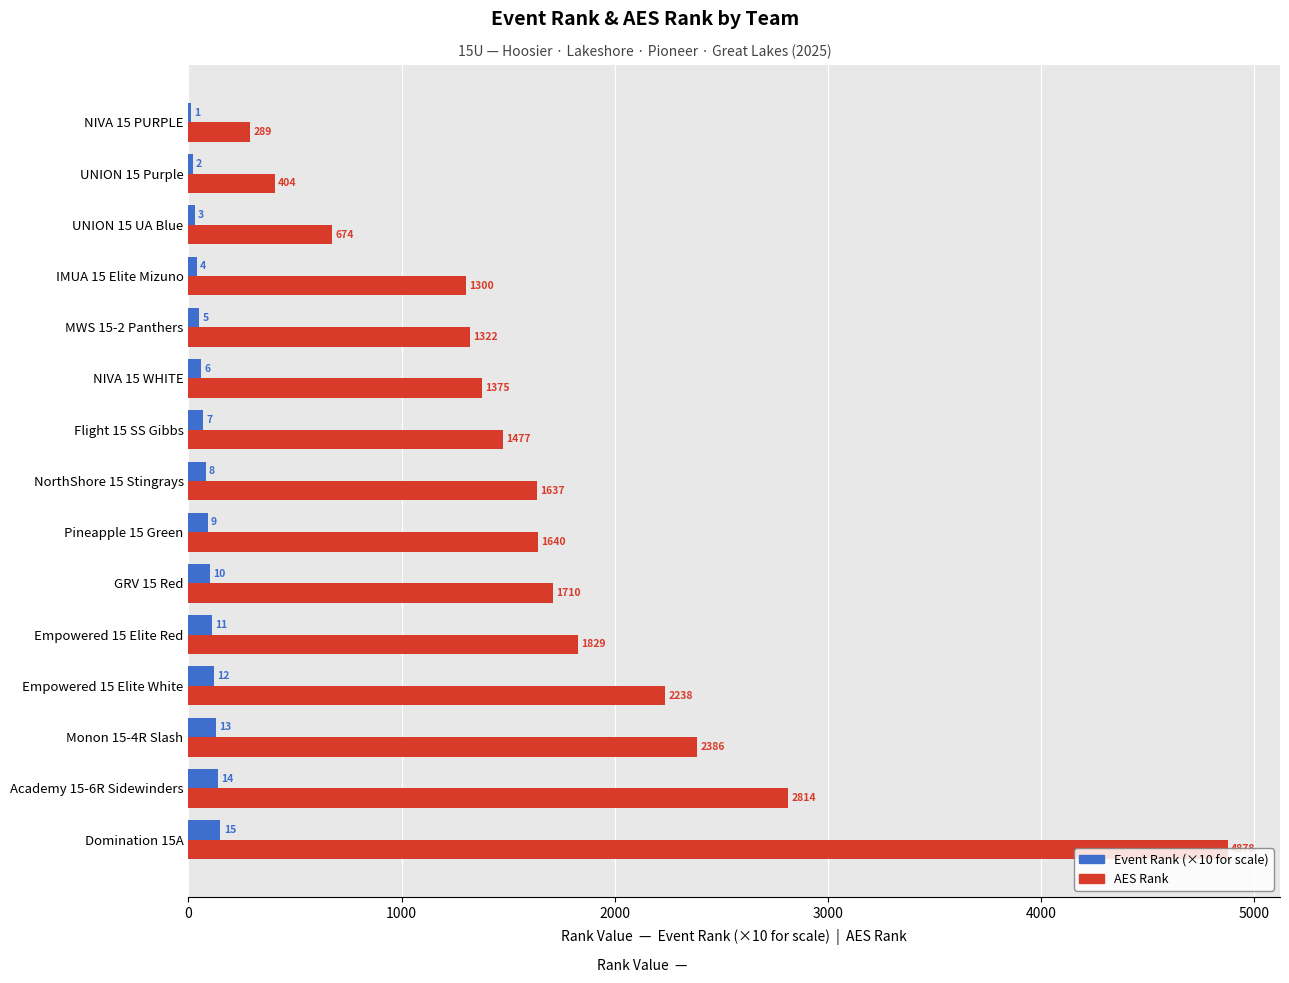

At which category is the sum across all series the highest?

Domination 15A